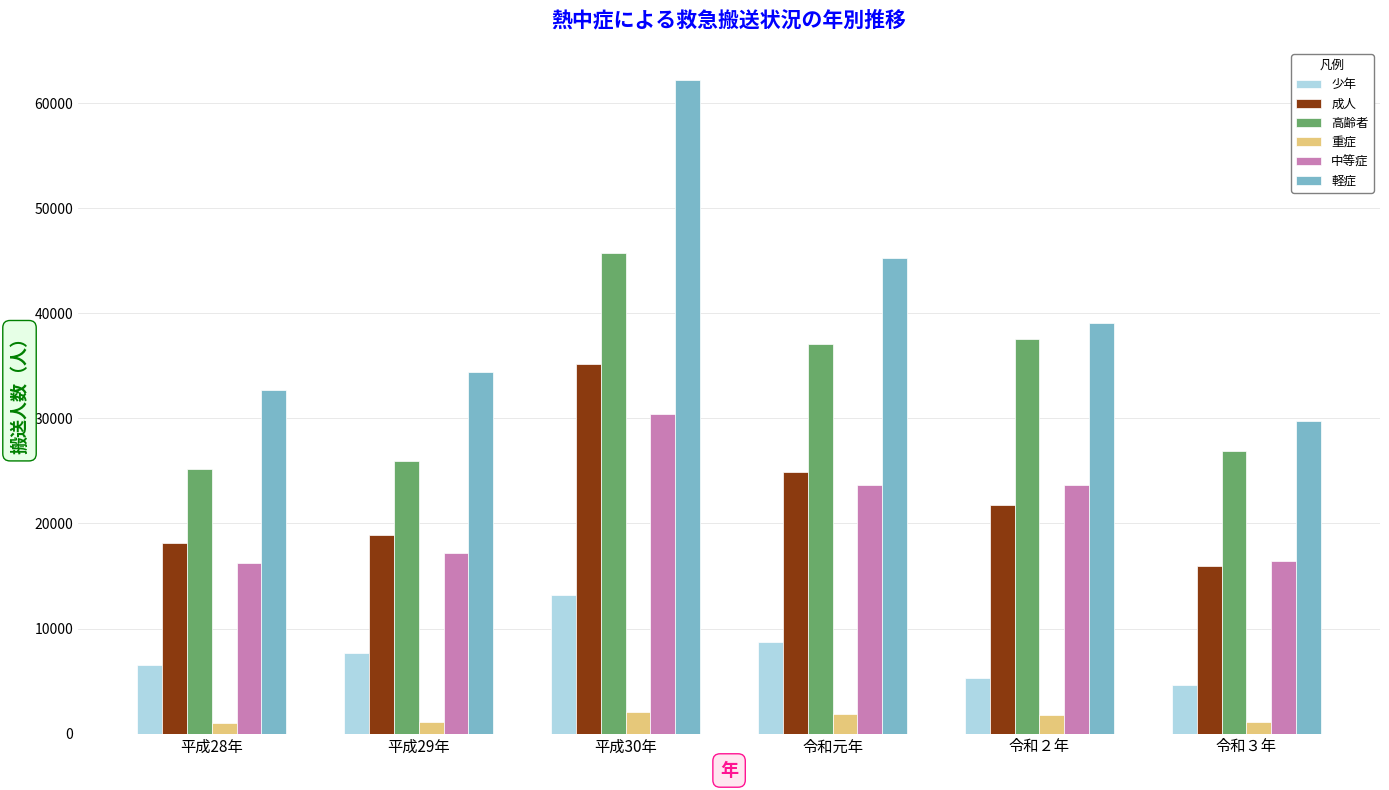

At 令和２年, list the series in order from largest to smallest.

軽症, 高齢者, 中等症, 成人, 少年, 重症